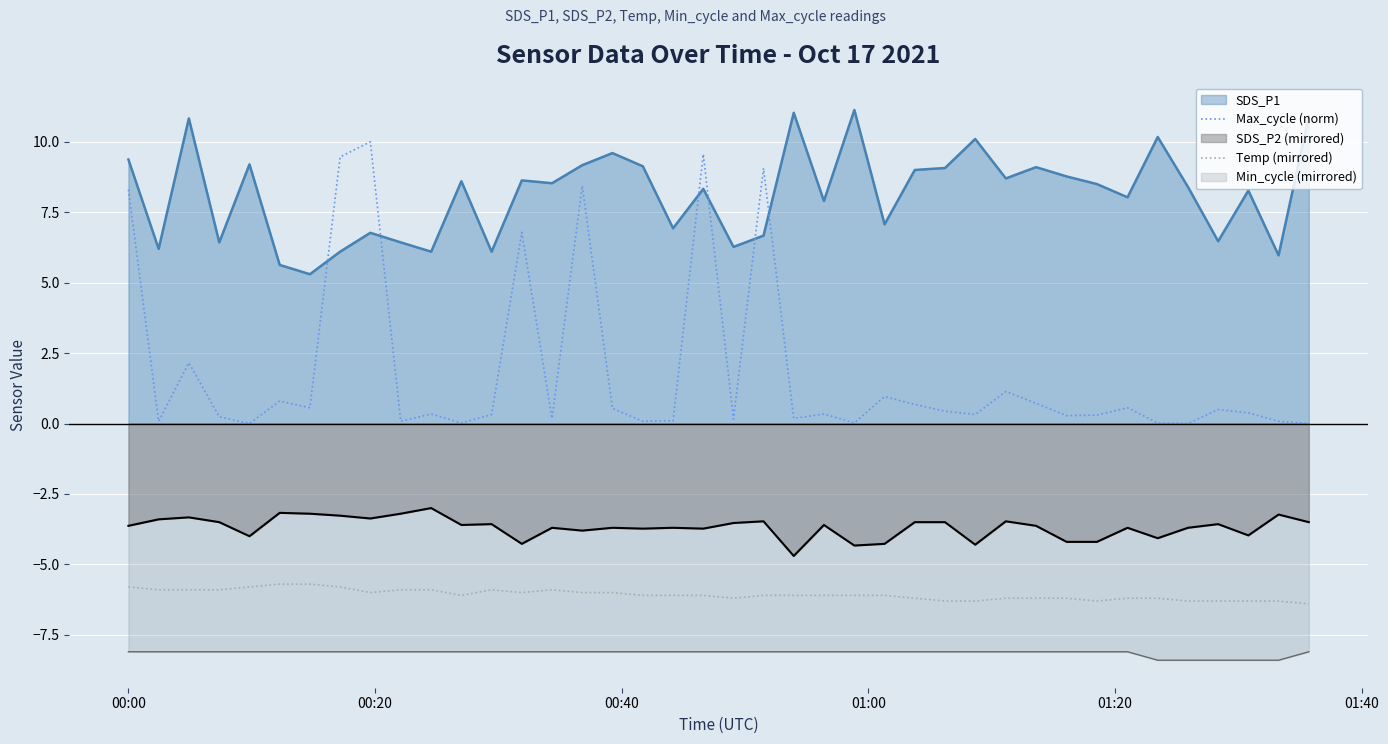

What is the difference between the maximum and minimum values in the SDS_P1 series?

5.8